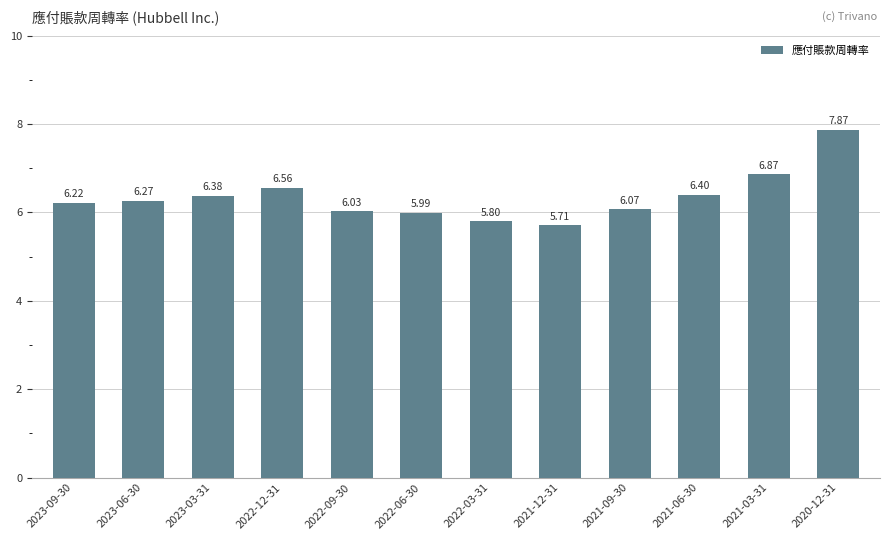

How many values are below 6?

3